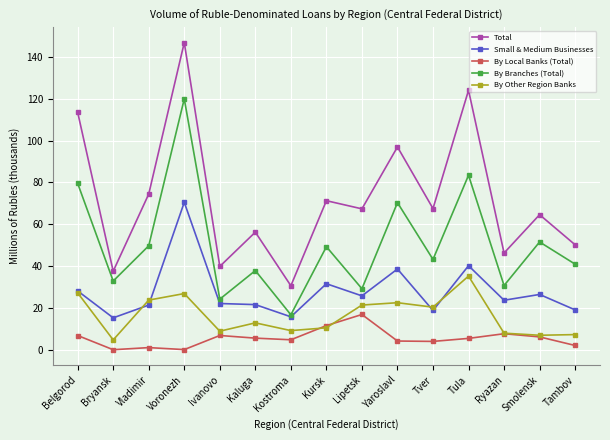

What are all the series names shown in the legend?

Total, Small & Medium Businesses, By Local Banks (Total), By Branches (Total), By Other Region Banks